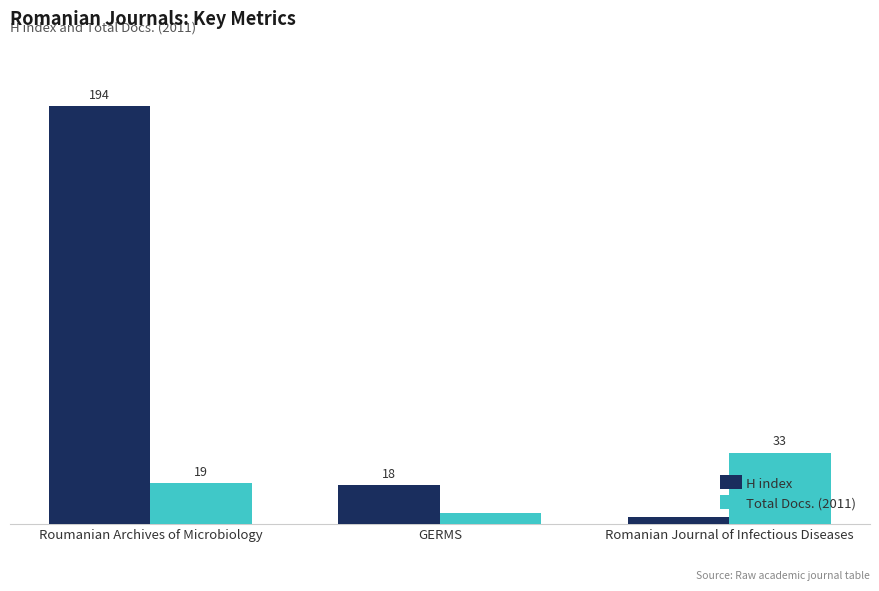

What are all the series names shown in the legend?

H index, Total Docs. (2011)